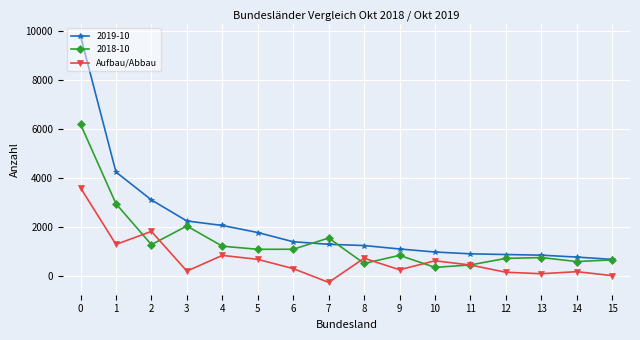

List the series in order of their peak value, highest first.

2019-10, 2018-10, Aufbau/Abbau